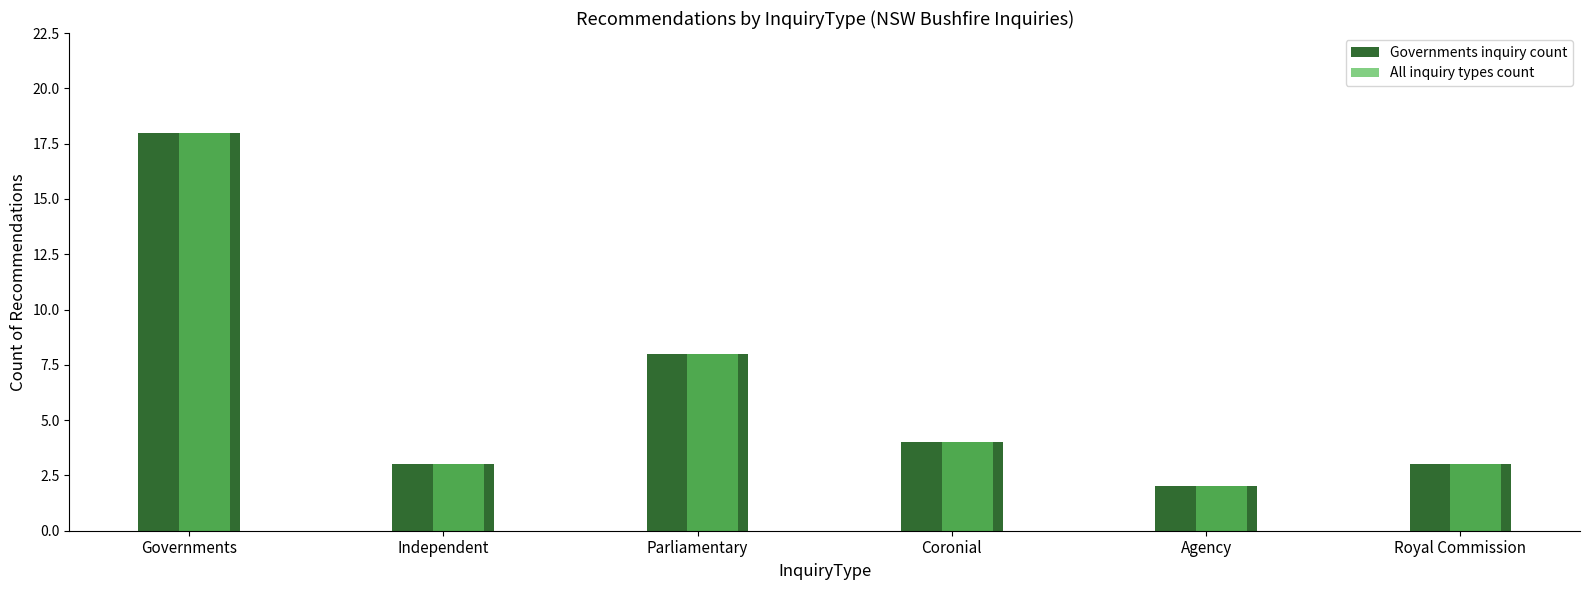

How many categories are shown in the chart?

6